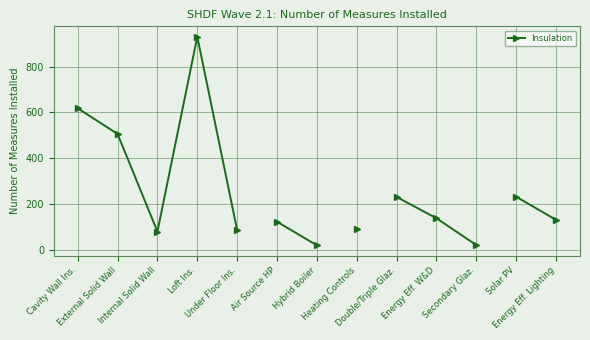

What is the sum of all values?

2220